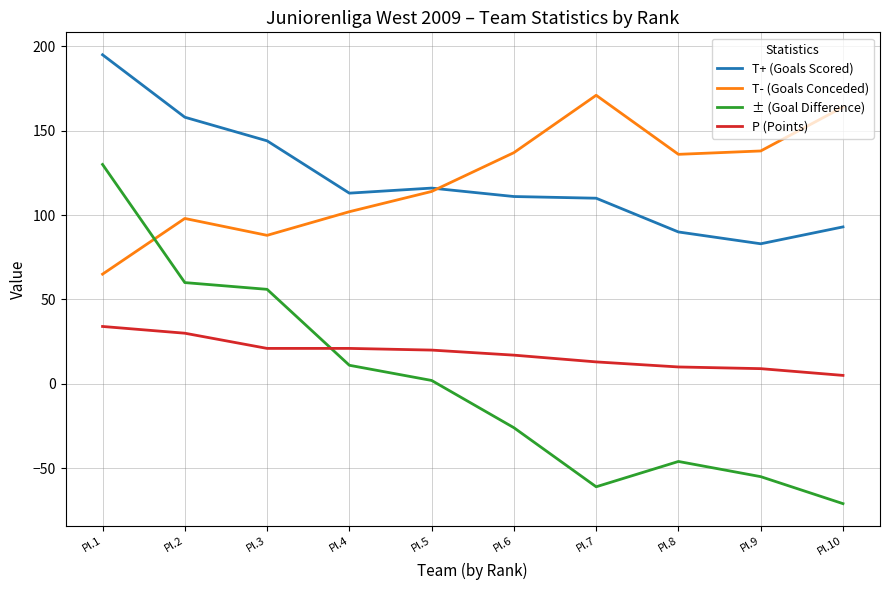

True or false: T- (Goals Conceded) has more than 0 points higher than both neighbors.

True